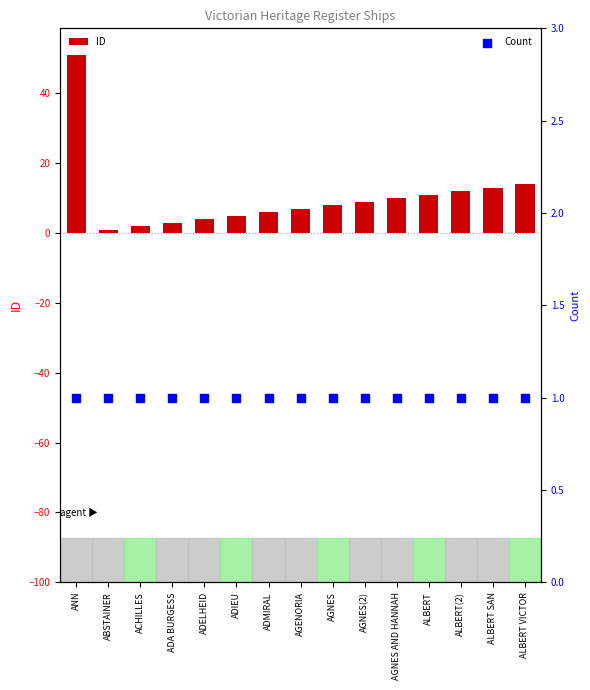

Which series has the largest total across all categories?

ID